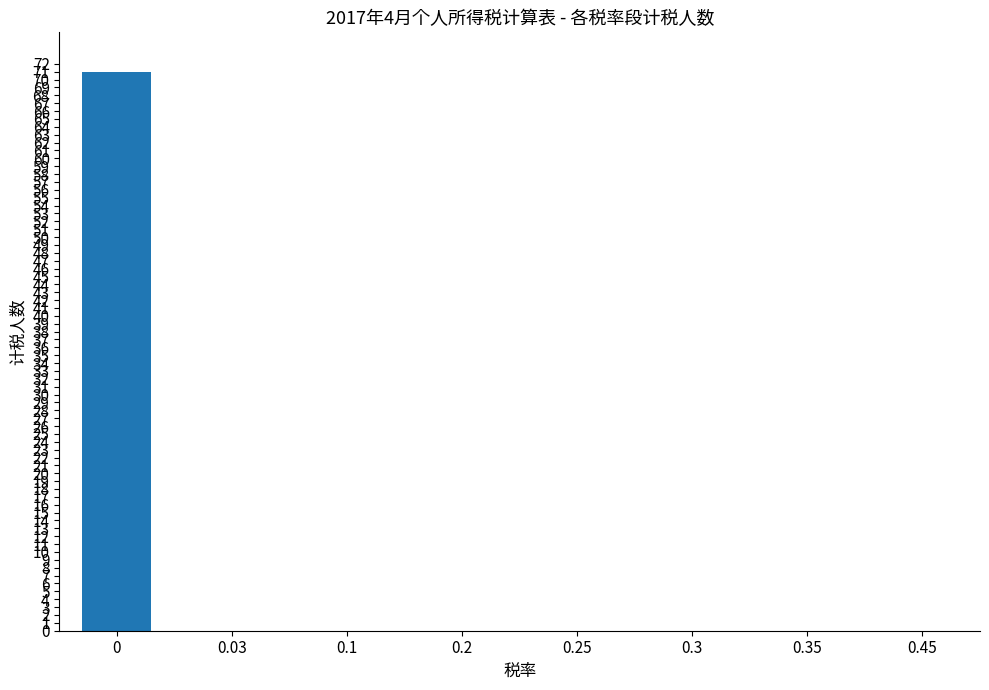

Reading right to left, list all the values displayed in this chart.

0.45=0	0.35=0	0.3=0	0.25=0	0.2=0	0.1=0	0.03=0	0=71